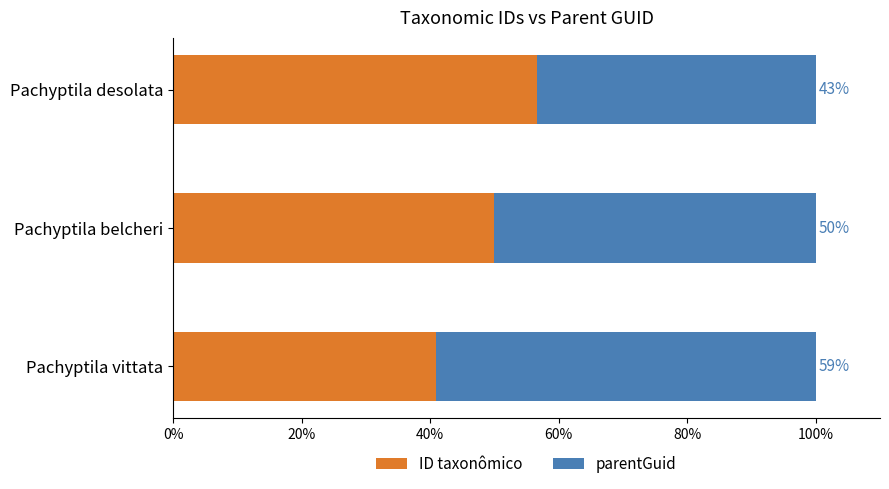

The value of ID taxonômico at Pachyptila desolata is 21.0. True or false?

False